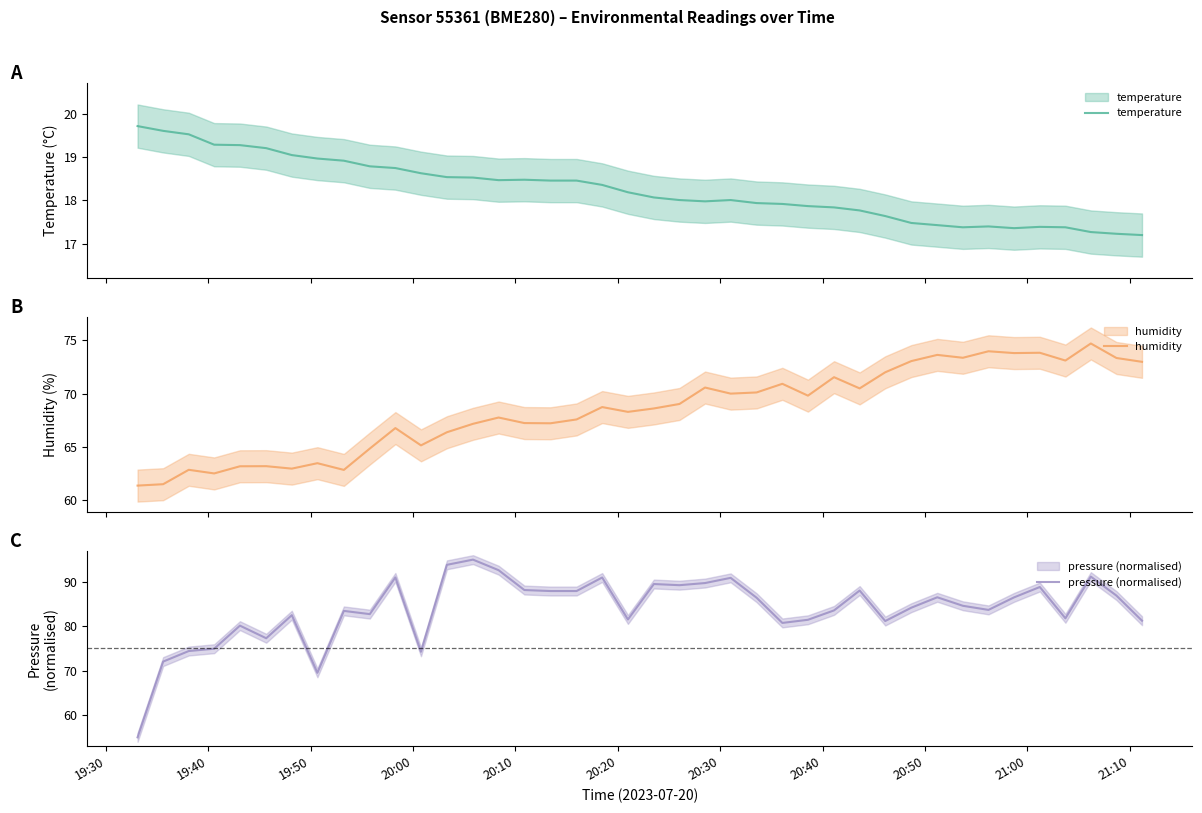

Is the value of pressure (normalised) at 36 greater than the value of temperature at 26?

Yes